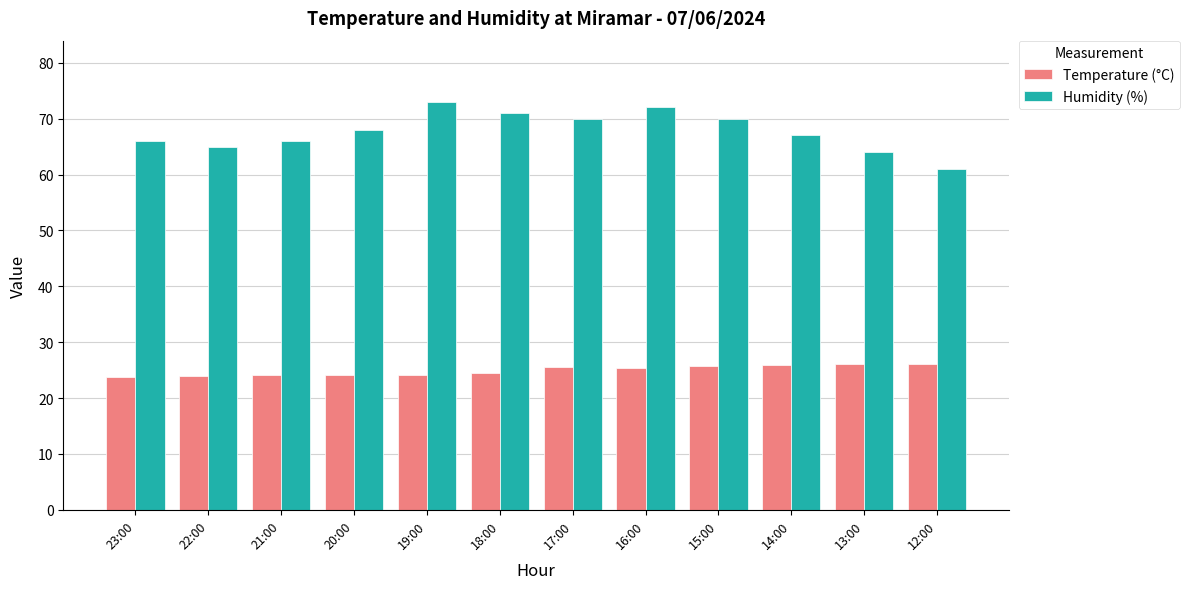

At how many categories does at least one series exceed 31?

12